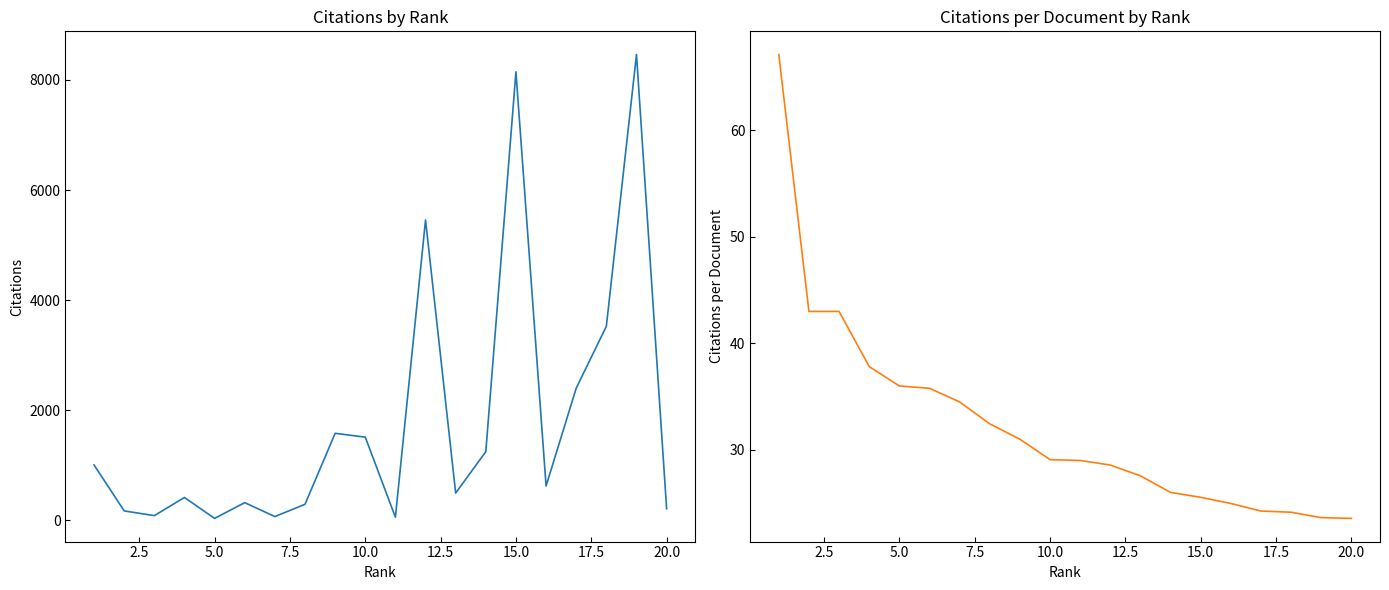

What is the greatest value displayed?

8461.0